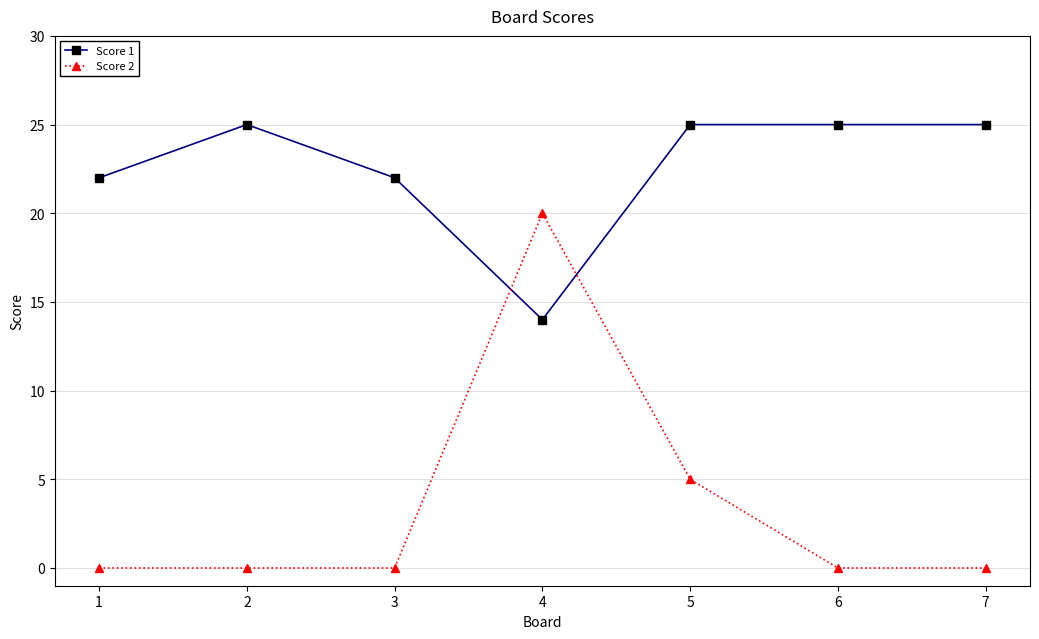

At which category is the sum across all series the highest?

4